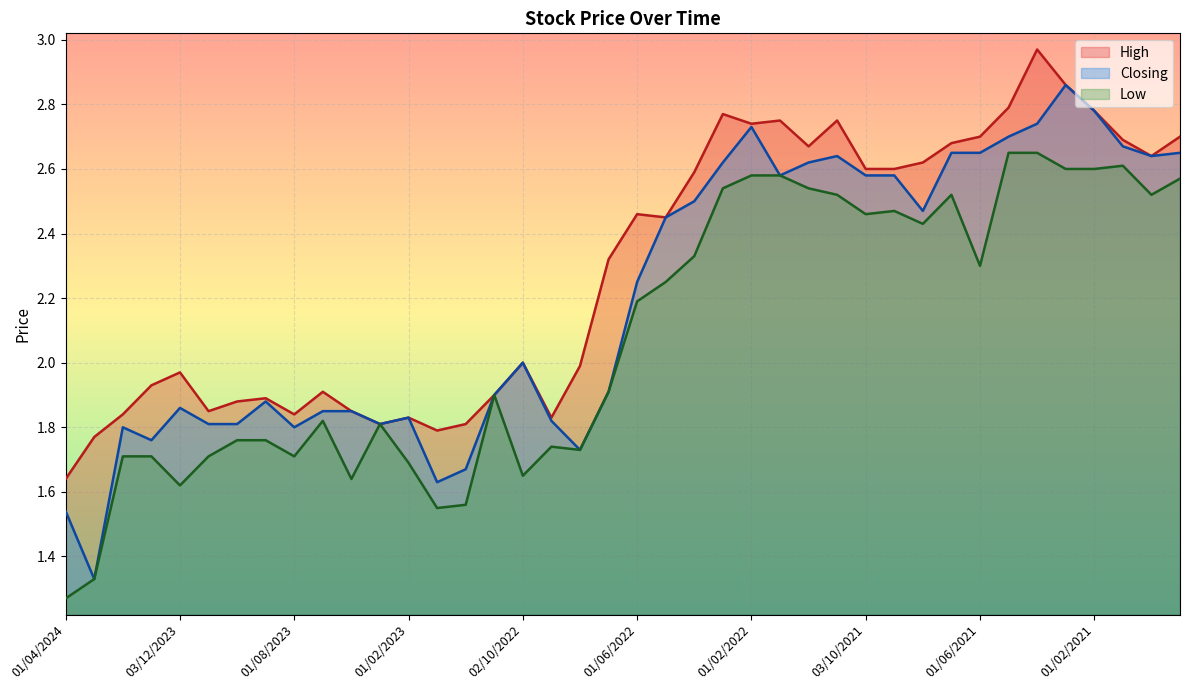

Rank the categories by High value from highest to lowest.

01/04/2021, 01/03/2021, 02/05/2021, 01/02/2021, 01/03/2022, 02/01/2022, 01/11/2021, 01/02/2022, 01/06/2021, 01/11/2020, 03/01/2021, 01/07/2021, 01/12/2021, 01/12/2020, 01/08/2021, 03/10/2021, 01/09/2021, 03/04/2022, 01/06/2022, 08/05/2022, 03/07/2022, 02/10/2022, 01/08/2022, 03/12/2023, 02/01/2024, 02/07/2023, 01/11/2022, 03/09/2023, 01/10/2023, 01/11/2023, 01/05/2023, 01/02/2024, 01/08/2023, 01/02/2023, 01/09/2022, 02/04/2023, 01/12/2022, 02/01/2023, 03/03/2024, 01/04/2024